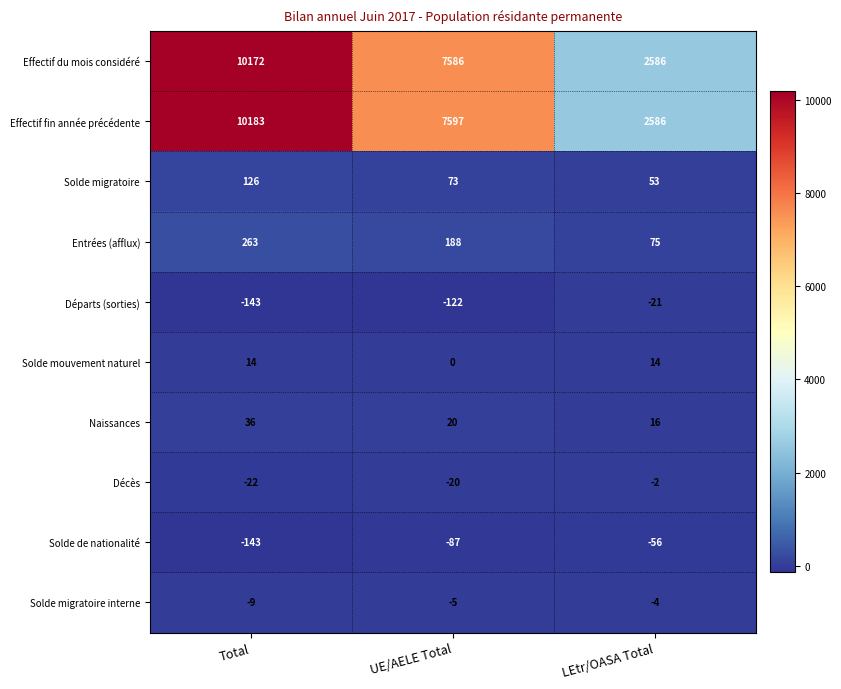

Between UE/AELE Total and LEtr/OASA Total, which series saw the biggest shift?

Effectif fin année précédente